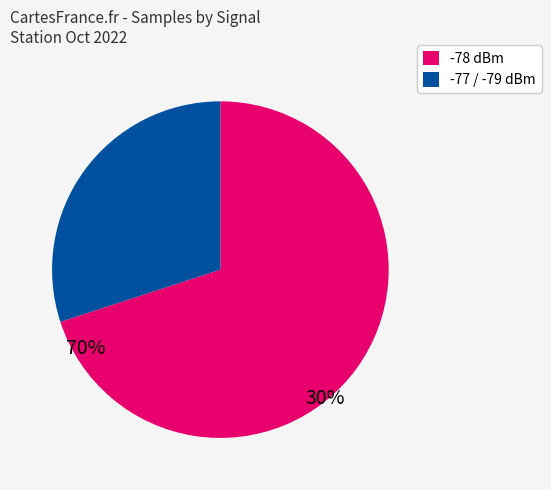

Is there any slice that represents more than half of the pie?

Yes